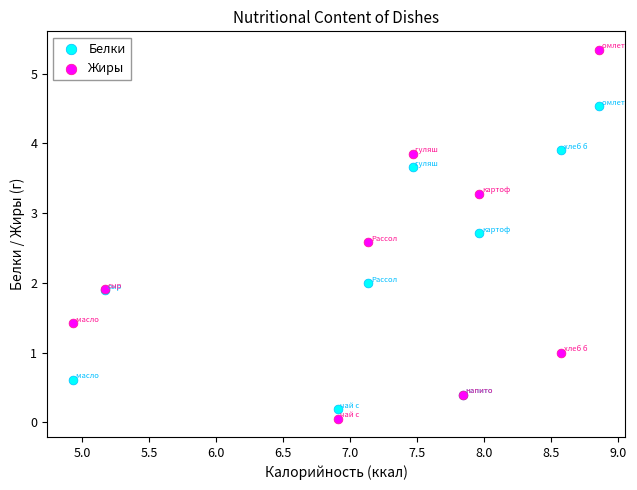

What are all the series names shown in the legend?

Белки, Жиры